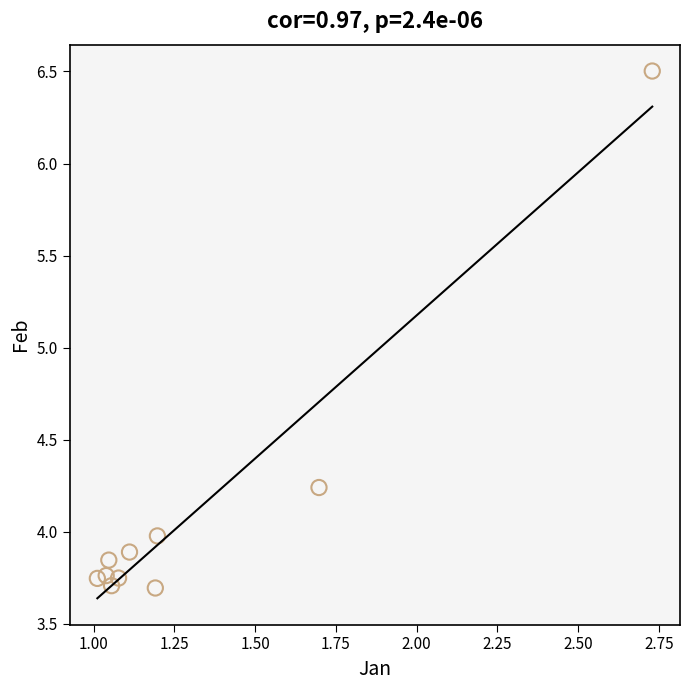

What is the average X value?

1.3